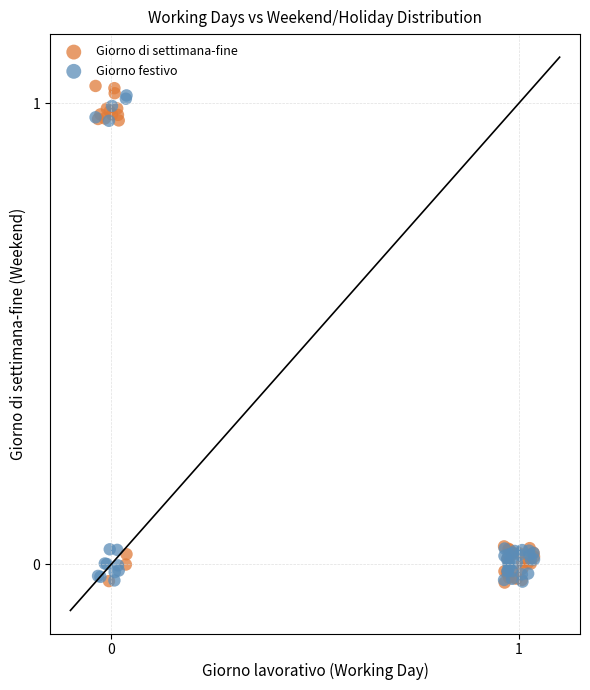

What are all the series names shown in the legend?

Giorno di settimana-fine, Giorno festivo